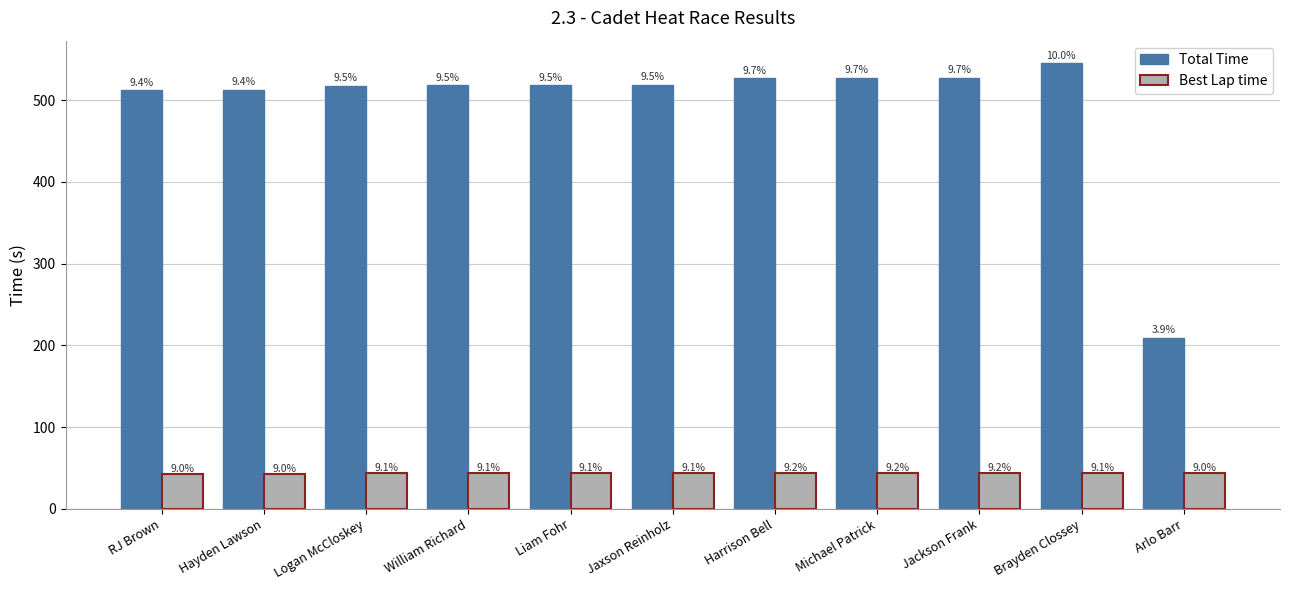

The Best Lap time series shows 43.5 at Arlo Barr. True or false?

True